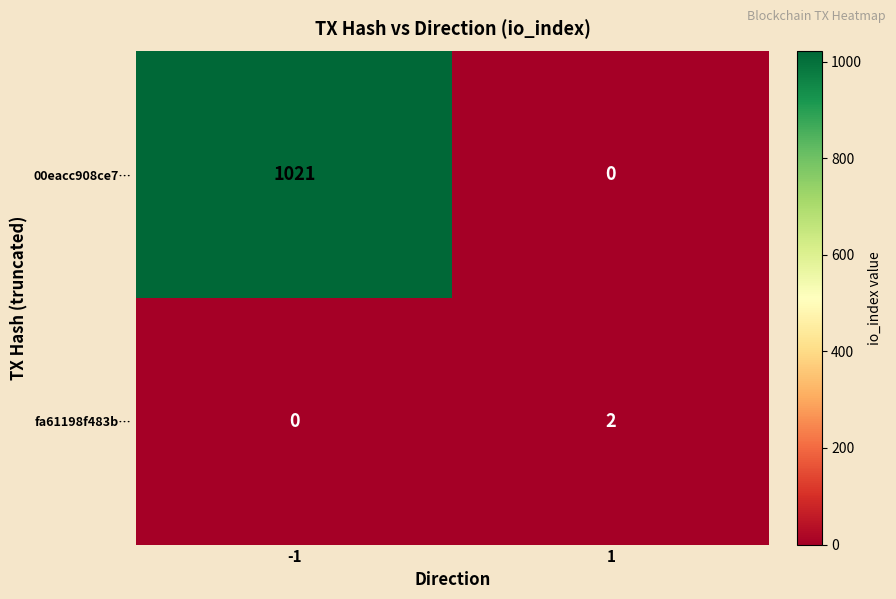

Read the 00eacc908ce7… value at -1.

1021